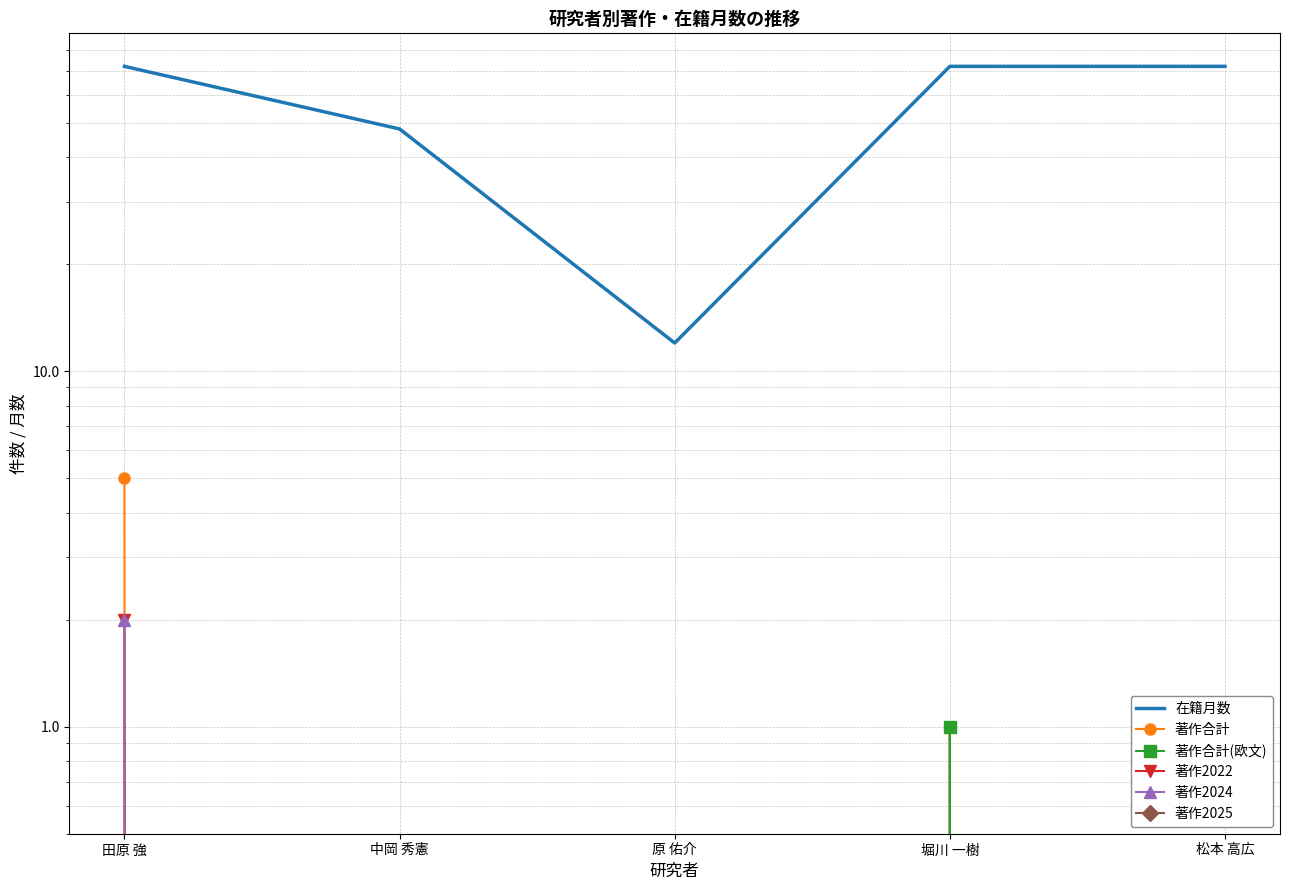

True or false: 著作合計 and 著作2024 cross at least once.

False